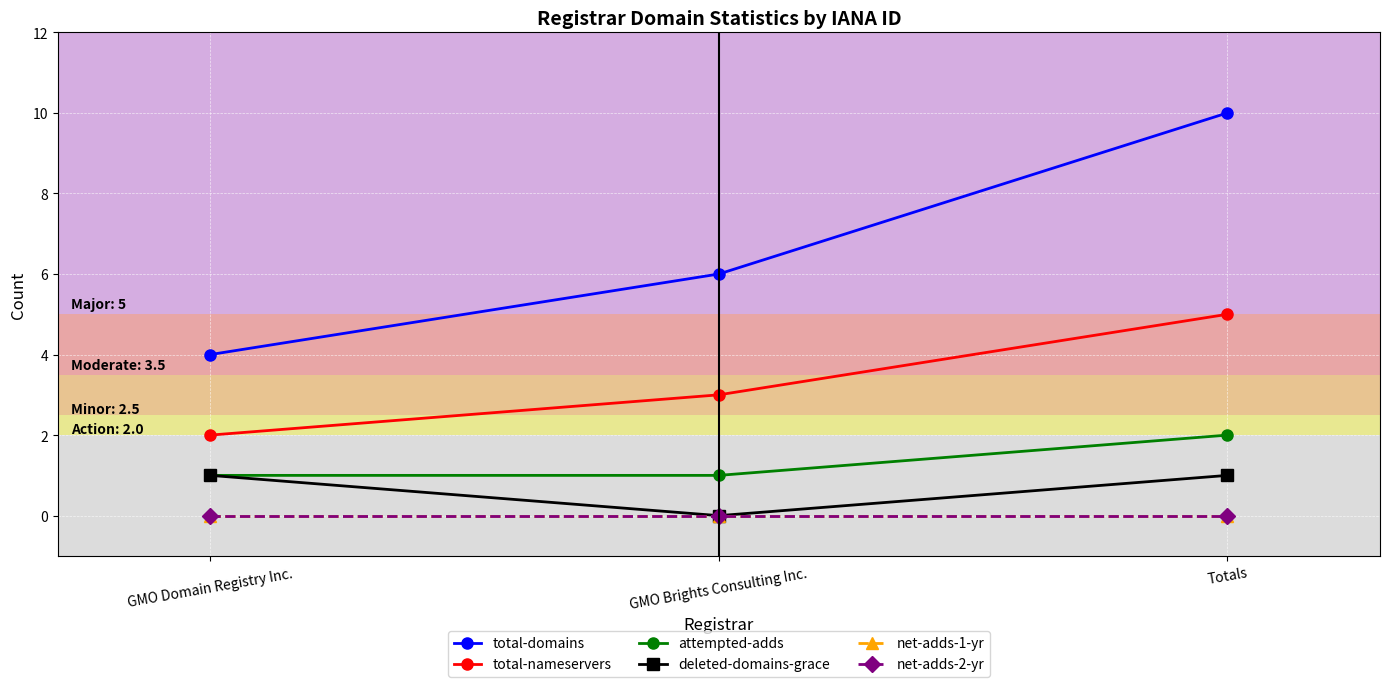

Which series has the largest total across all categories?

total-domains